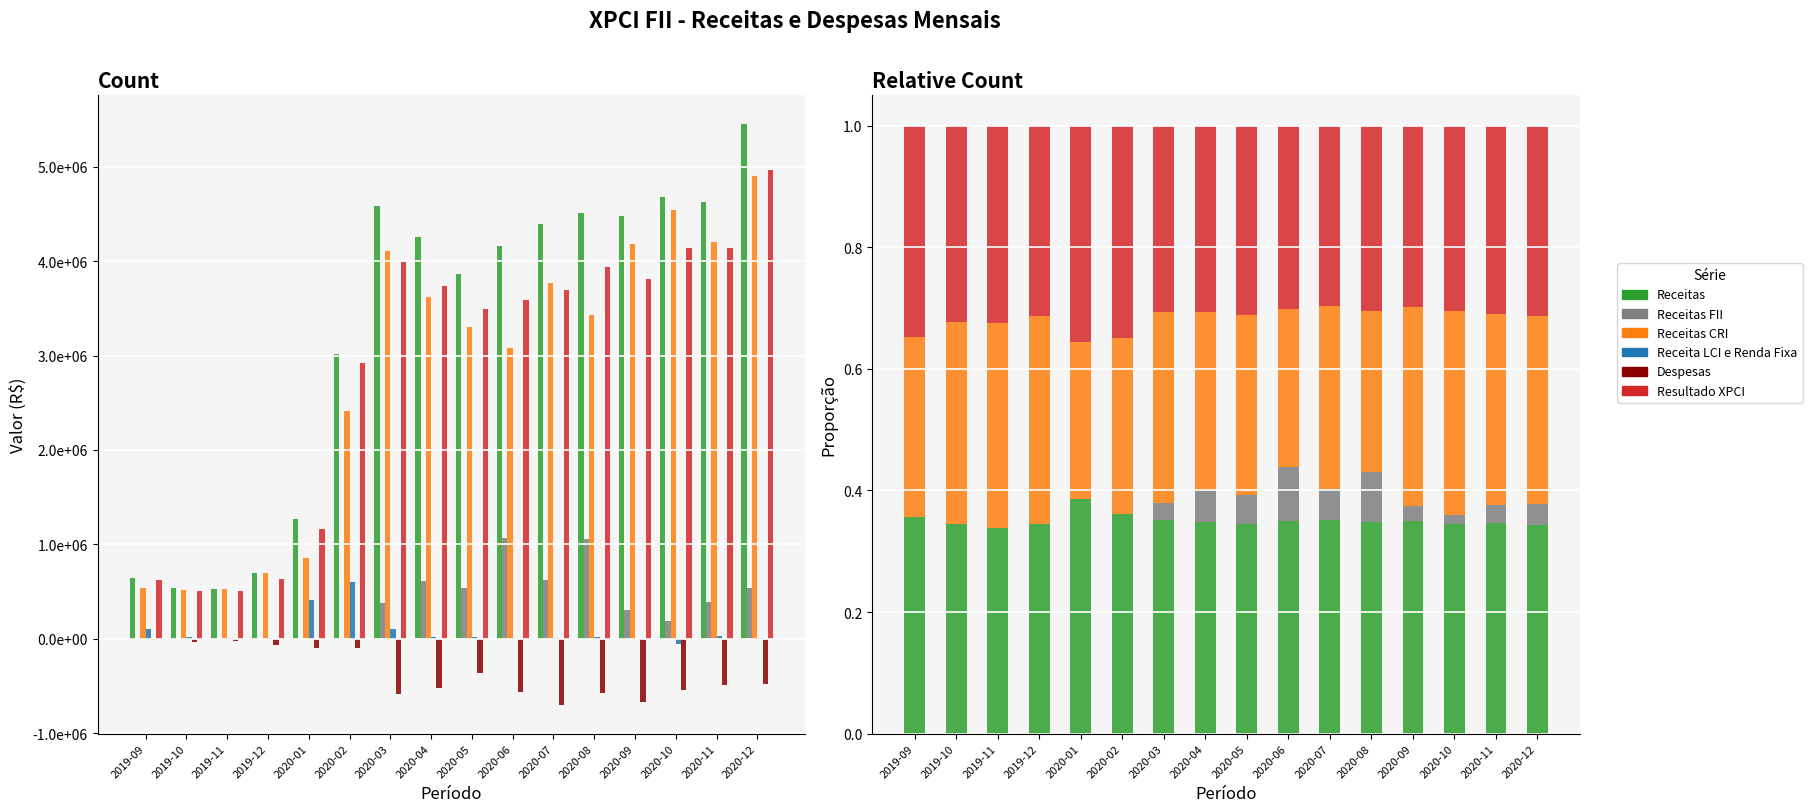

Which category has the highest value in the Receitas FII series?

2020-06